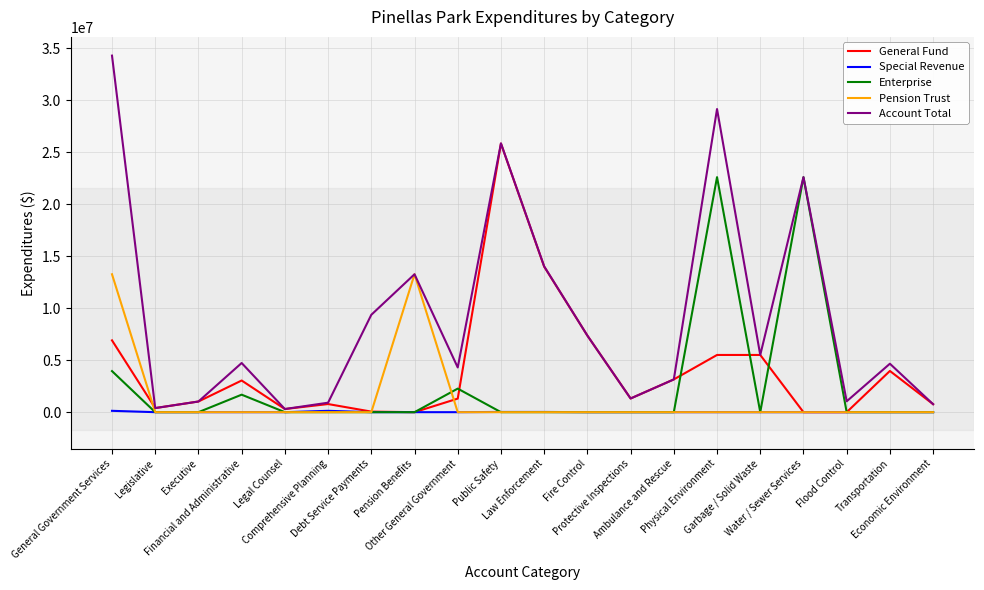

Which series has the largest range (max minus min)?

Account Total